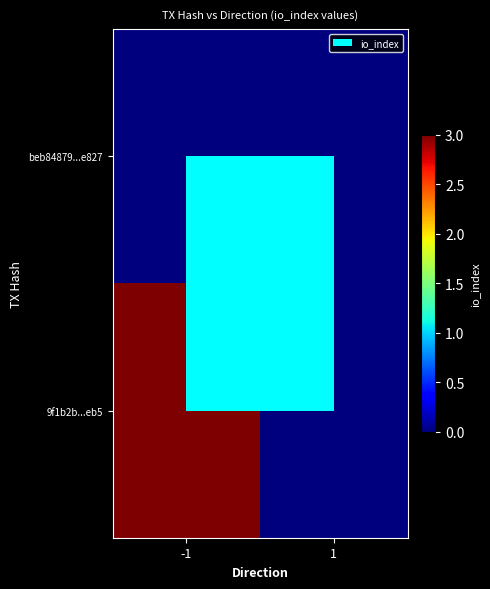

At how many categories does at least one series exceed 2?

1